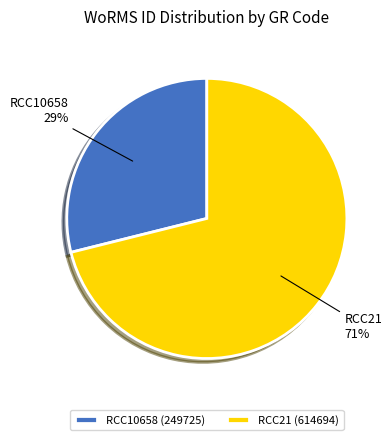

Combined, do RCC21 and RCC10658 account for over 50%?

Yes